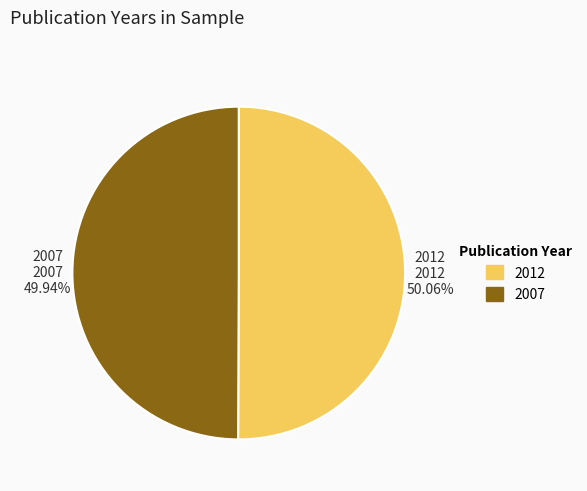

What is the total percentage of 2012 and 2007?

100.0%